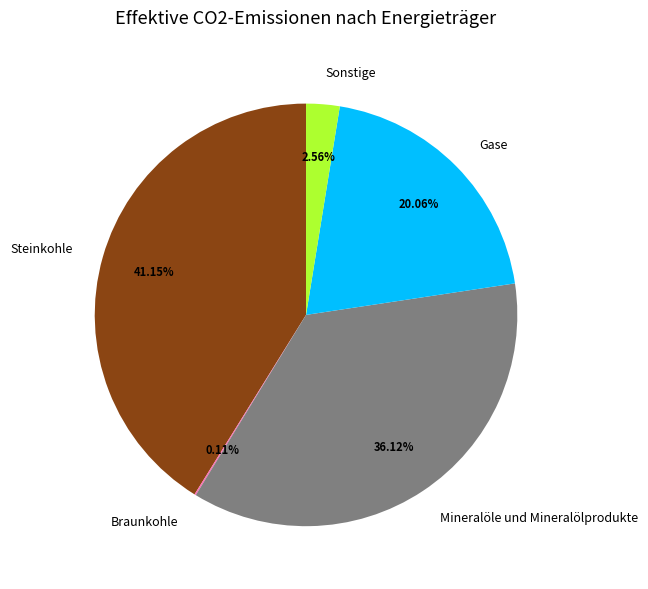

Is Sonstige the majority of the pie?

No